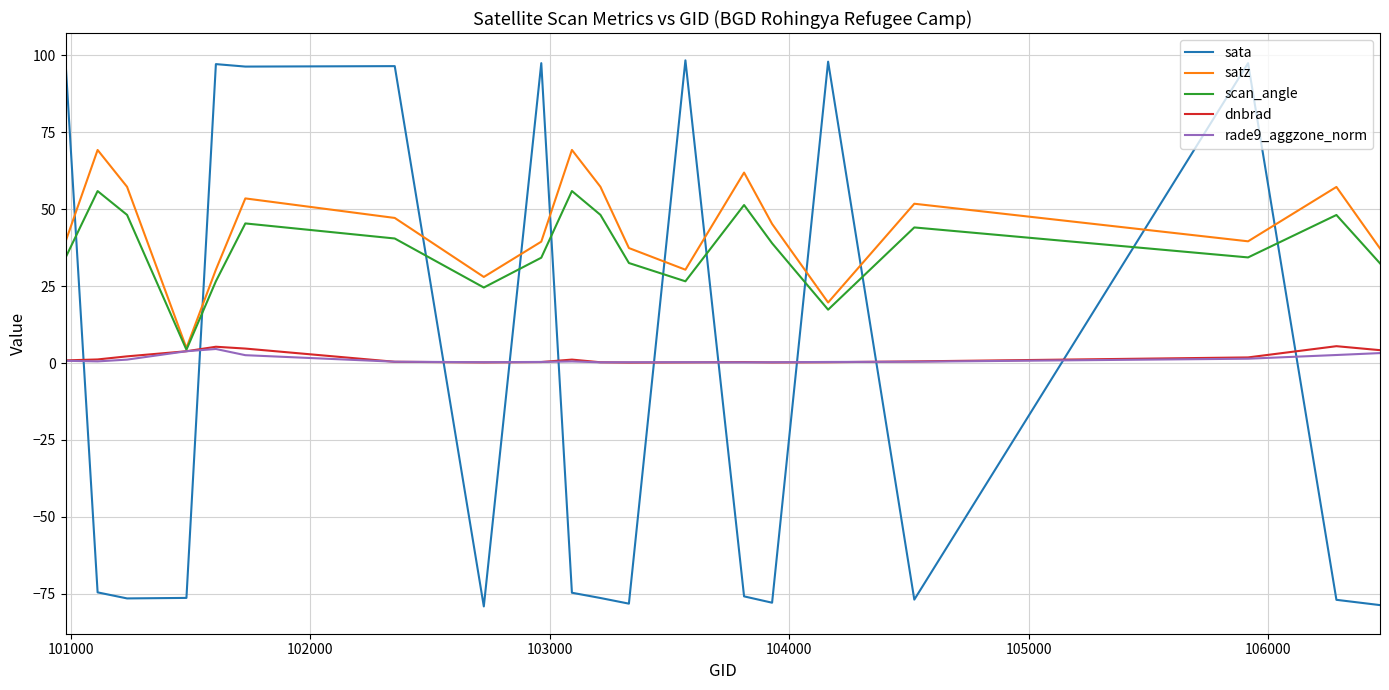

How many intersections are there between dnbrad and sata?

11